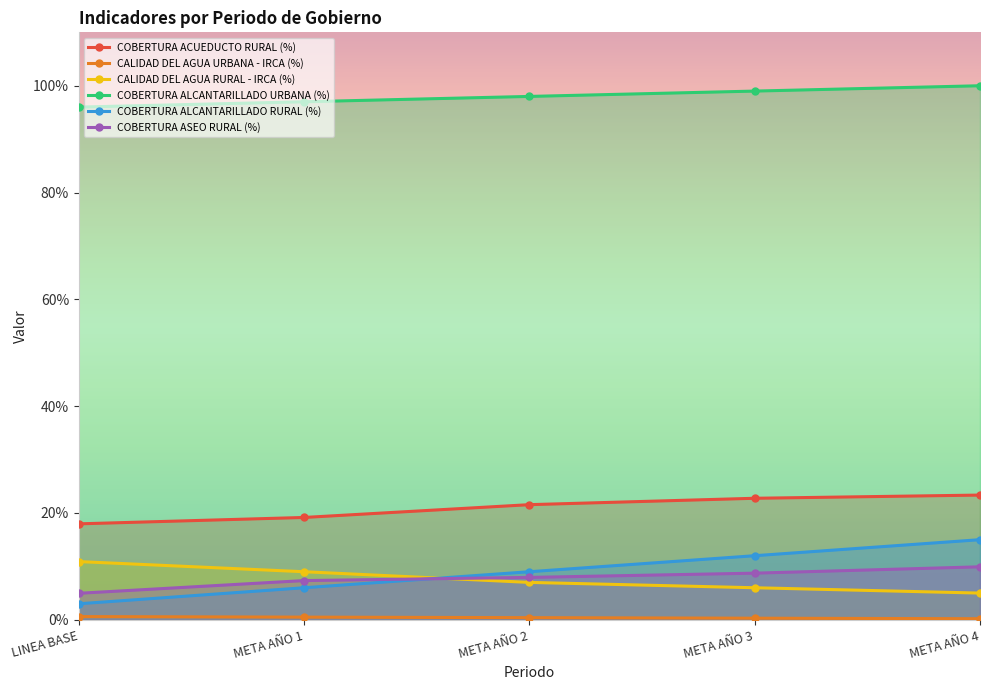

How many CALIDAD DEL AGUA URBANA - IRCA (%) values are between 0 and 1?

5